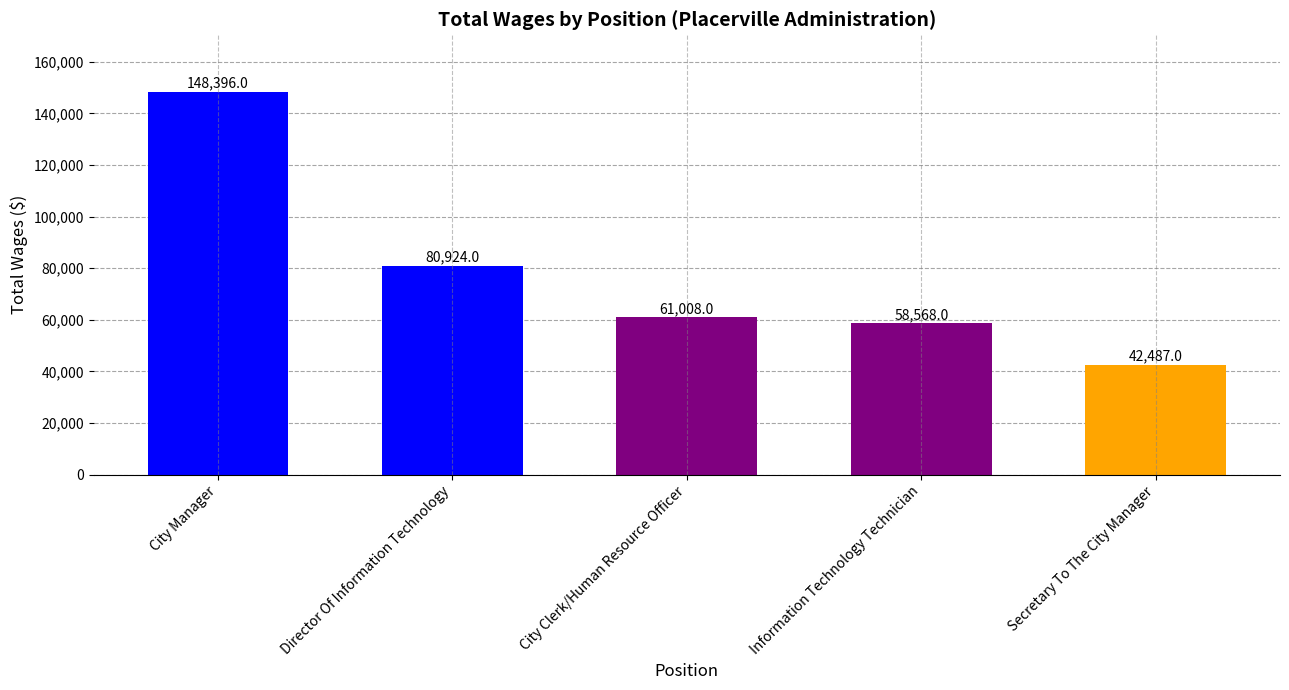

What is the minimum value shown in the chart?

42487